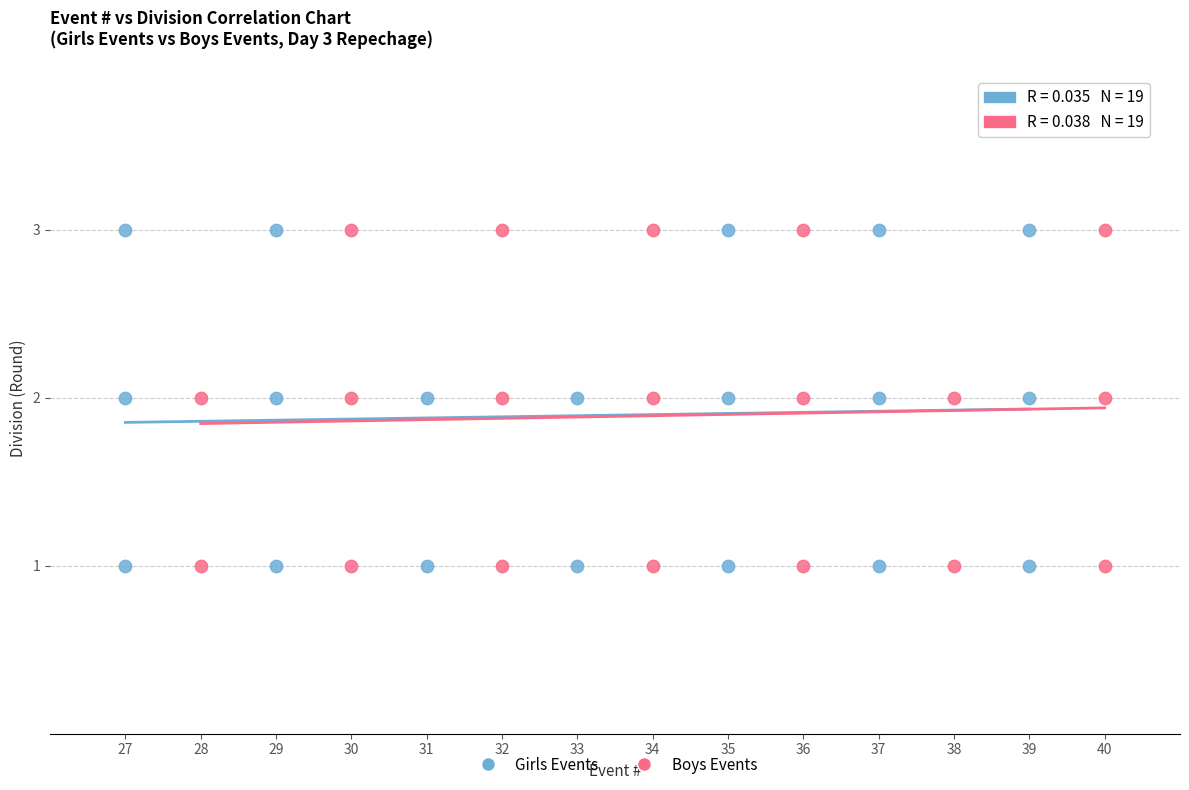

What are all the series names shown in the legend?

Girls Events, Boys Events